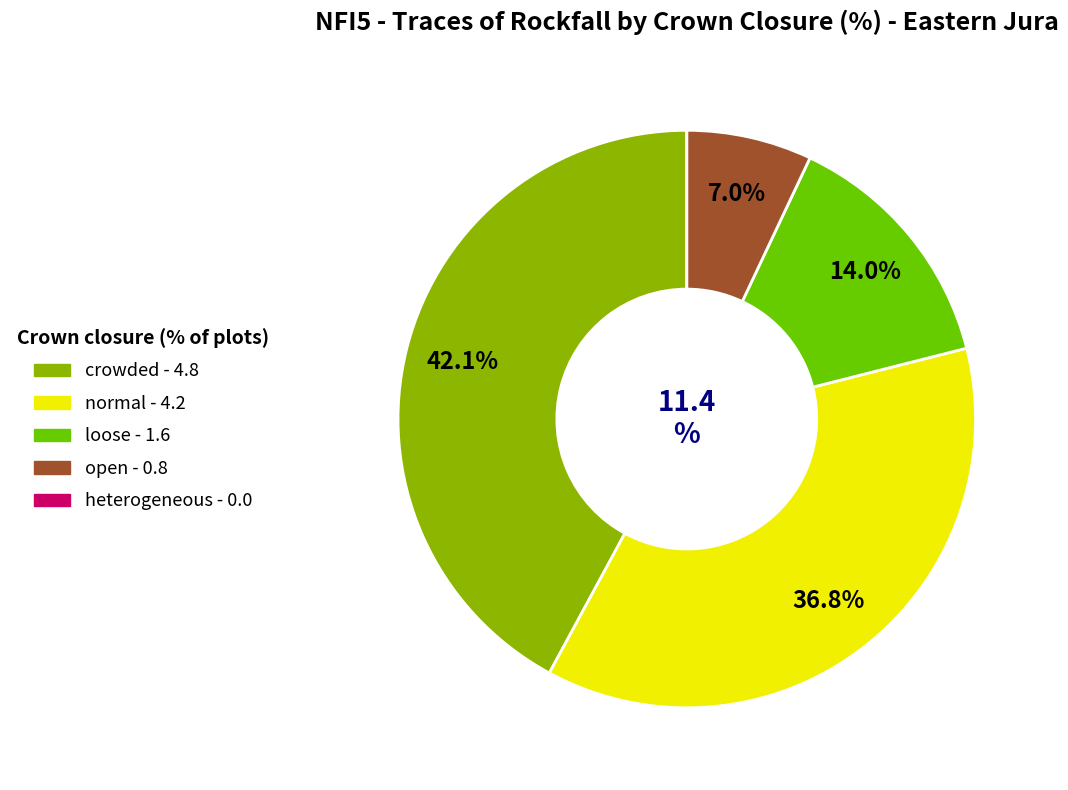

True or false: present - crowded accounts for 48% of the total.

False